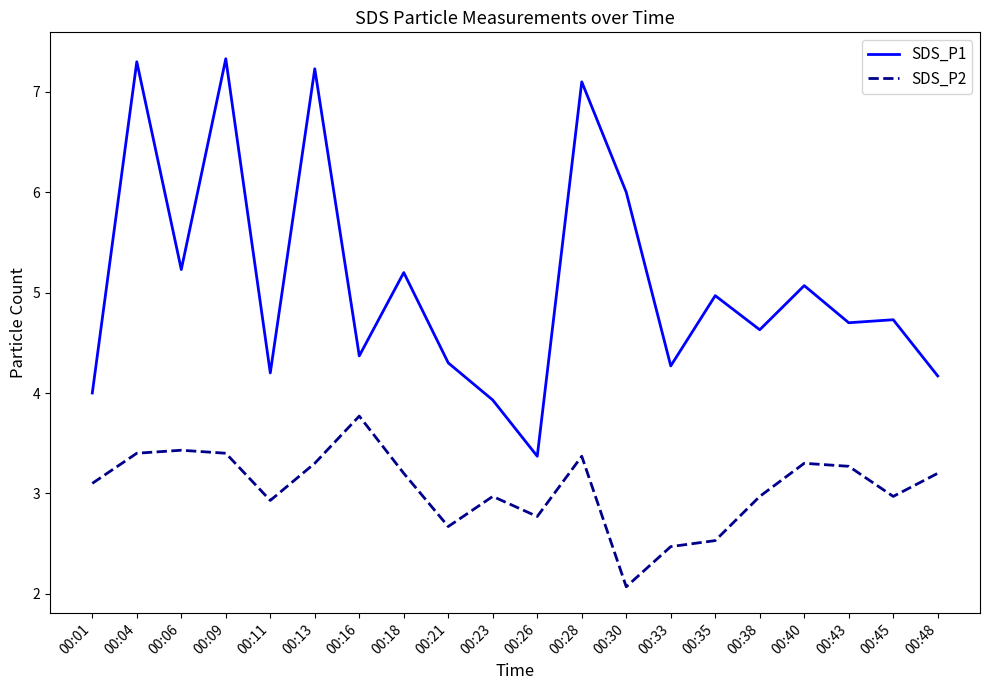

Is the value of SDS_P2 at 00:18 greater than the value of SDS_P1 at 00:26?

No